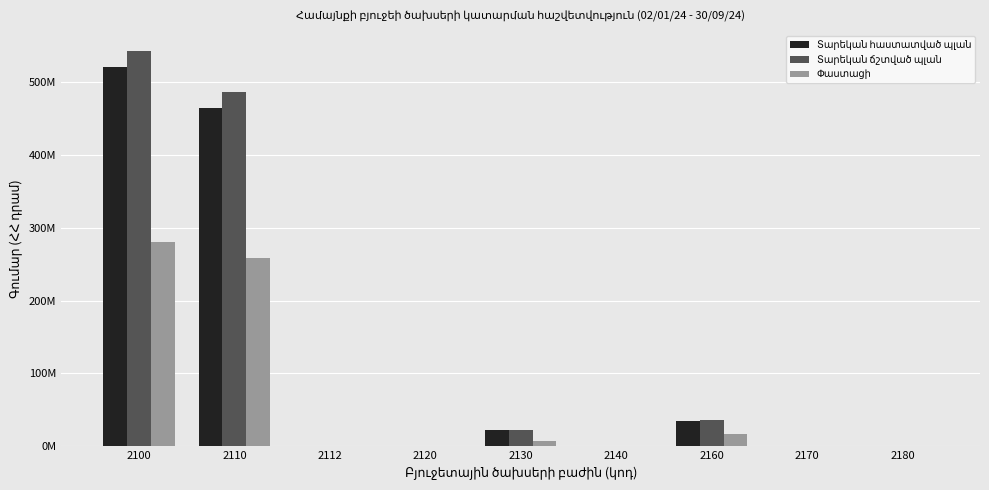

What are all the series names shown in the legend?

Տարեկան հաստատված պլան, Տարեկան ճշտված պլան, Փաստացի